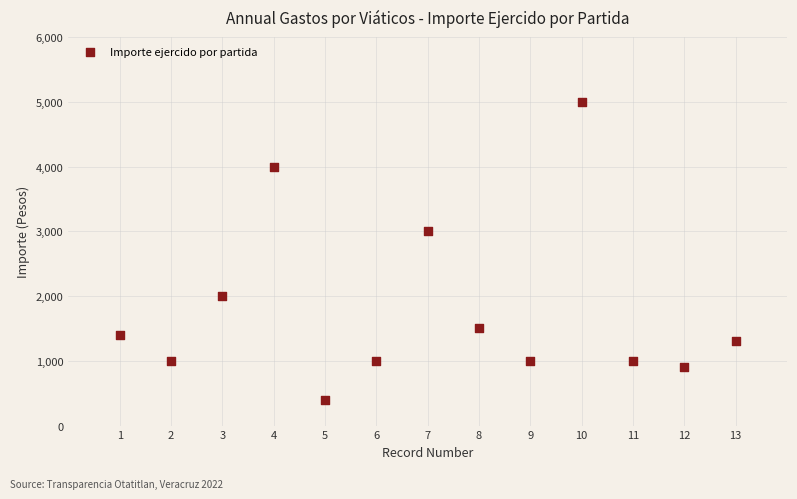

What is the range of Y values (max minus min)?

4600